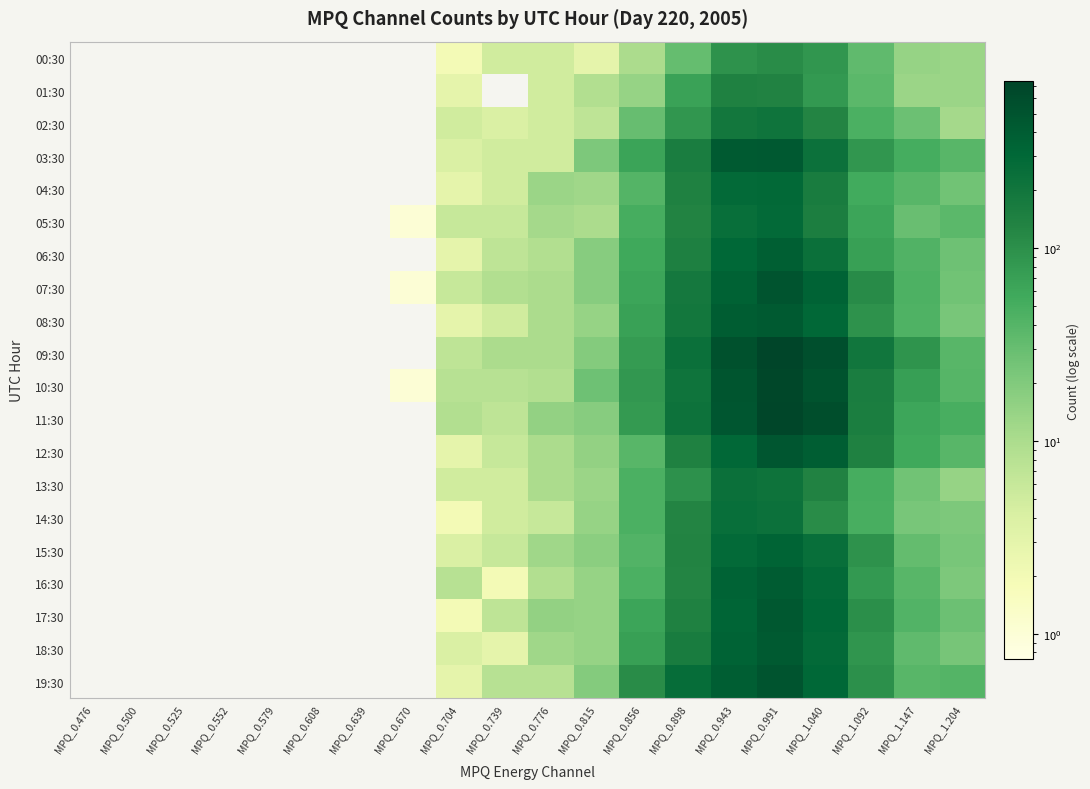

Which category has the highest value across all series?

MPQ_0.991